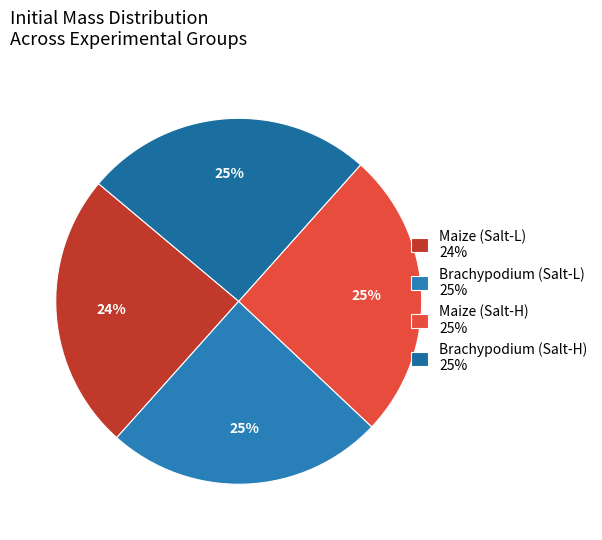

Rank the categories by value from highest to lowest.

Brachypodium (Salt-H), Maize (Salt-H), Brachypodium (Salt-L), Maize (Salt-L)